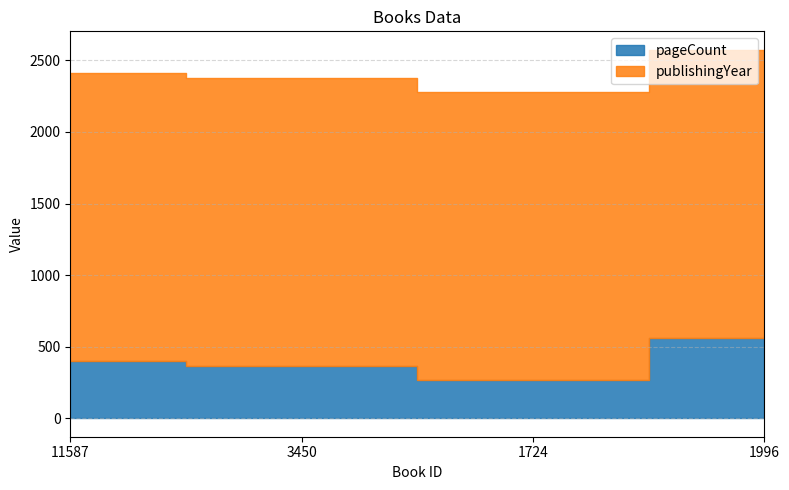

Reading left to right, extract all data points from this chart.

pageCount: 400	364	268	560
publishingYear: 2011	2014	2014	2014